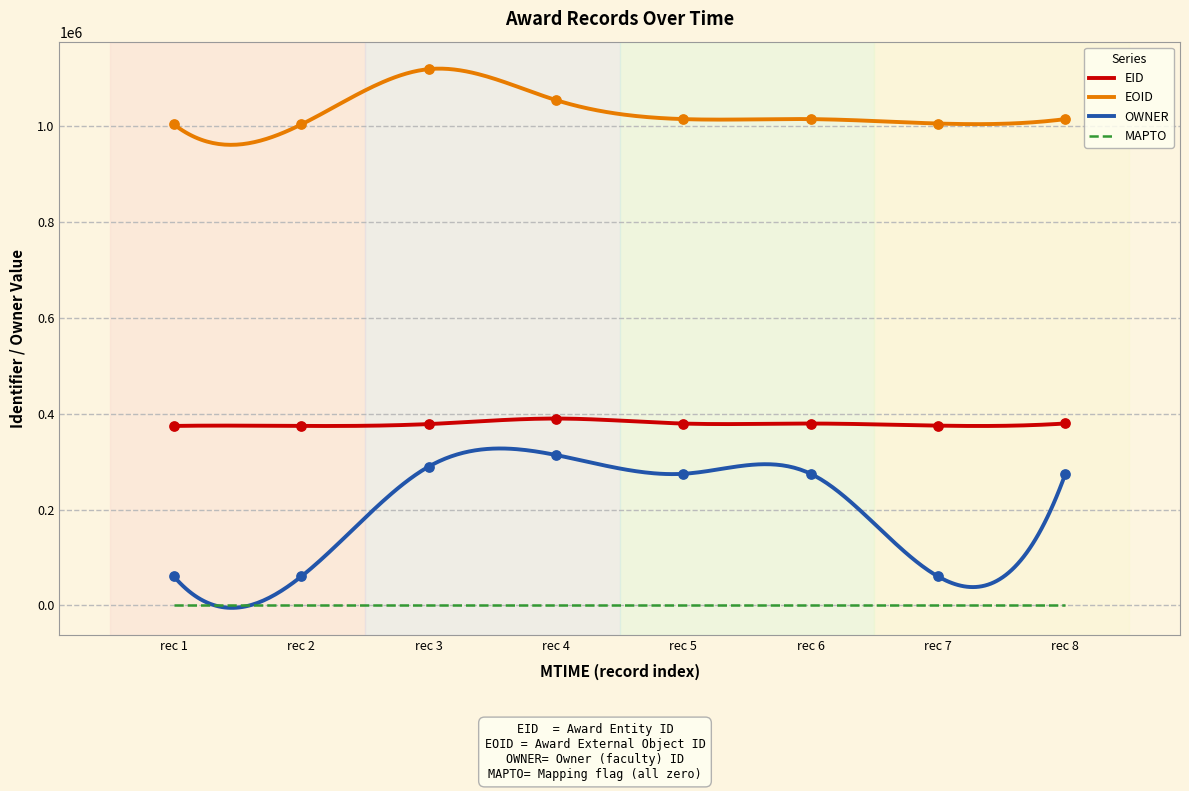

Which series has the largest Y range (max minus min)?

OWNER